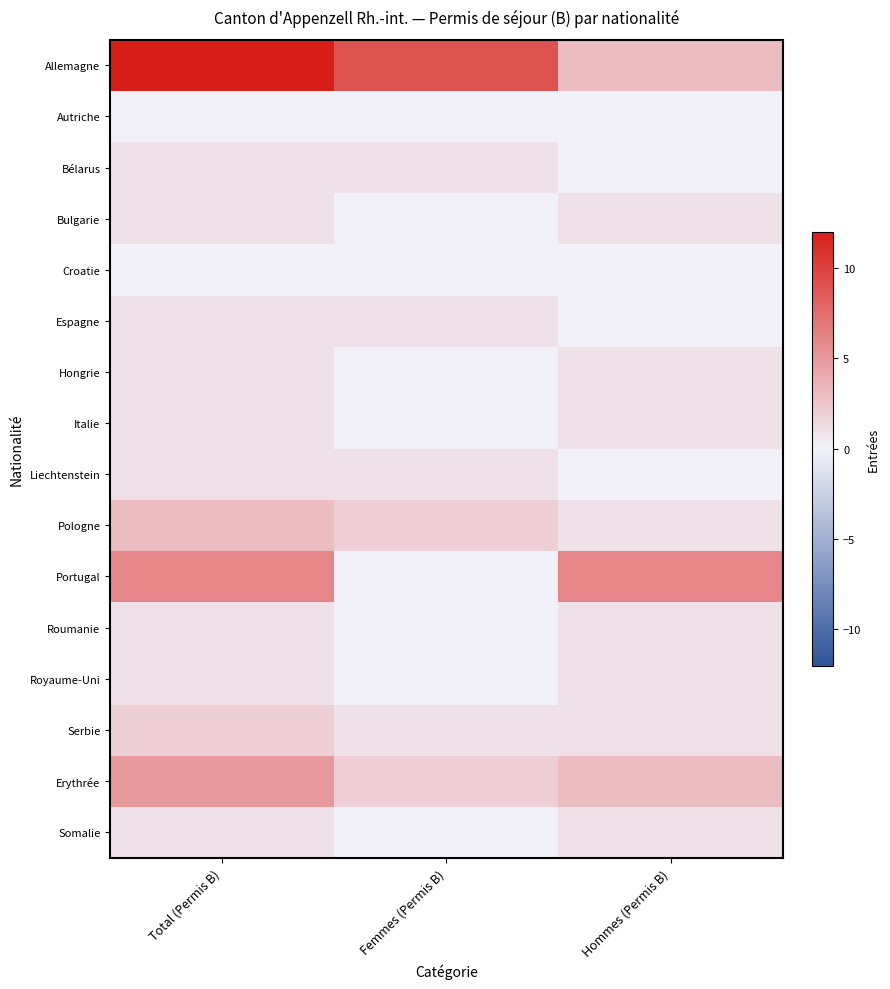

At which category is the sum across all series the highest?

Total (Permis B)